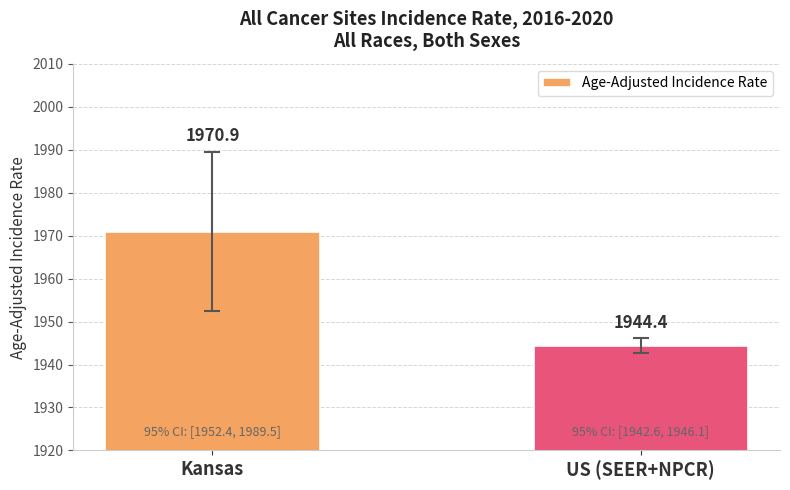

What is the smallest value displayed?

1944.4